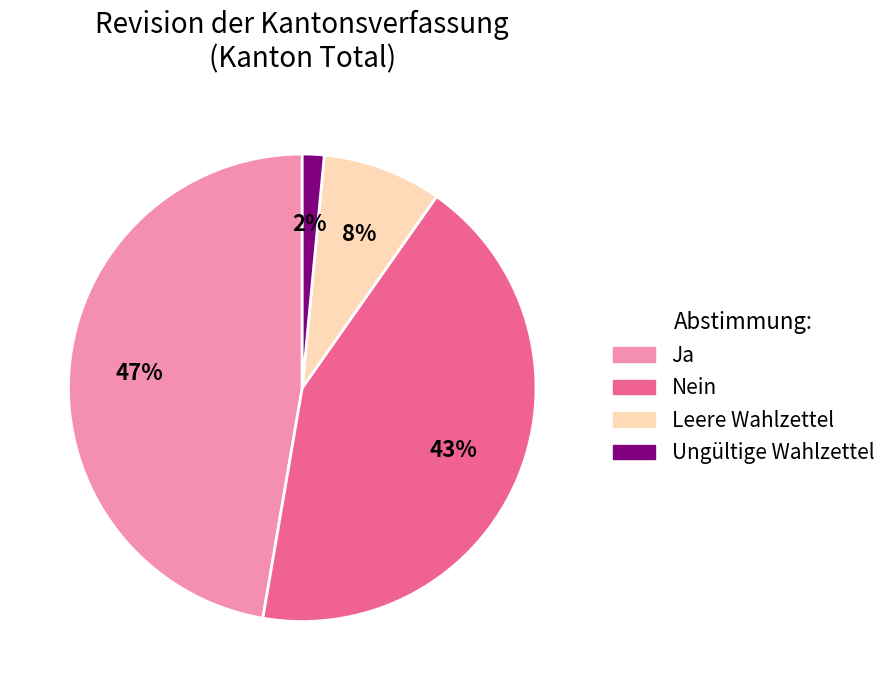

Combined, do Ungültige Wahlzettel and Leere Wahlzettel account for over 50%?

No